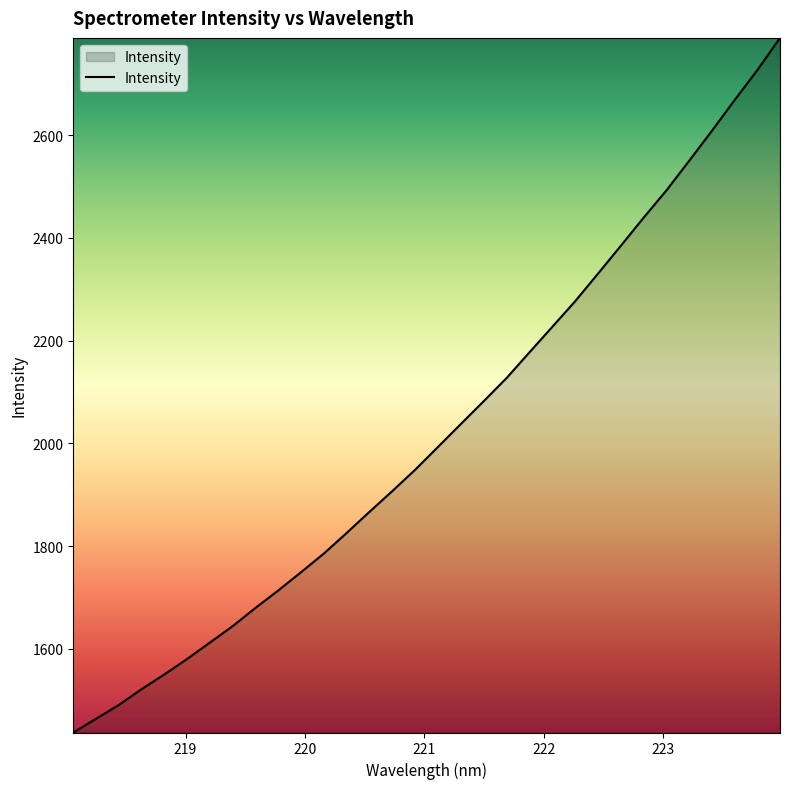

What is the difference between the maximum and minimum values?

1352.3